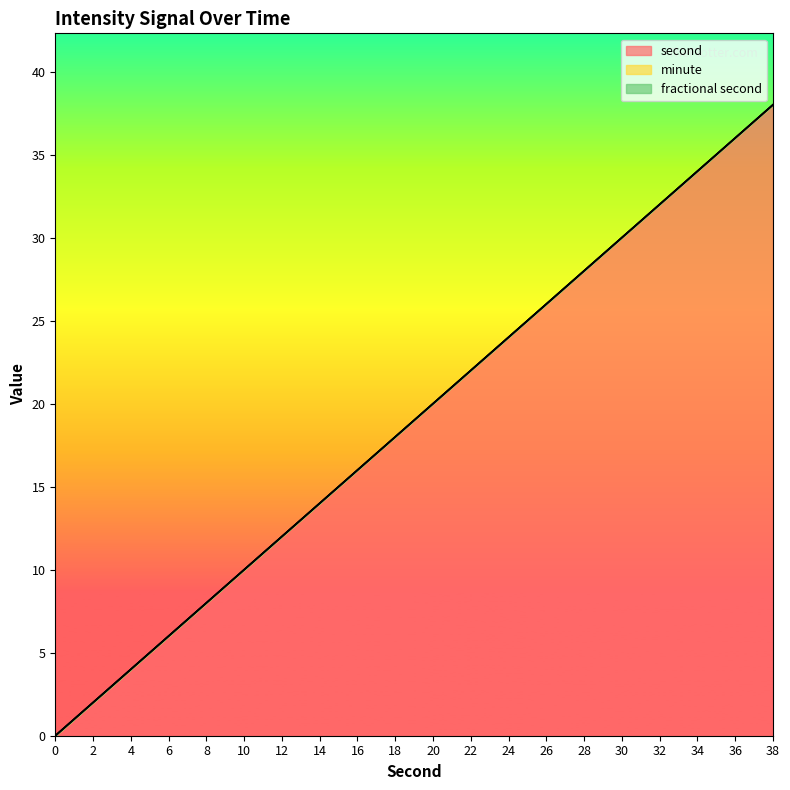

Is the value of second at 20 greater than the value of fractional second at 16?

Yes